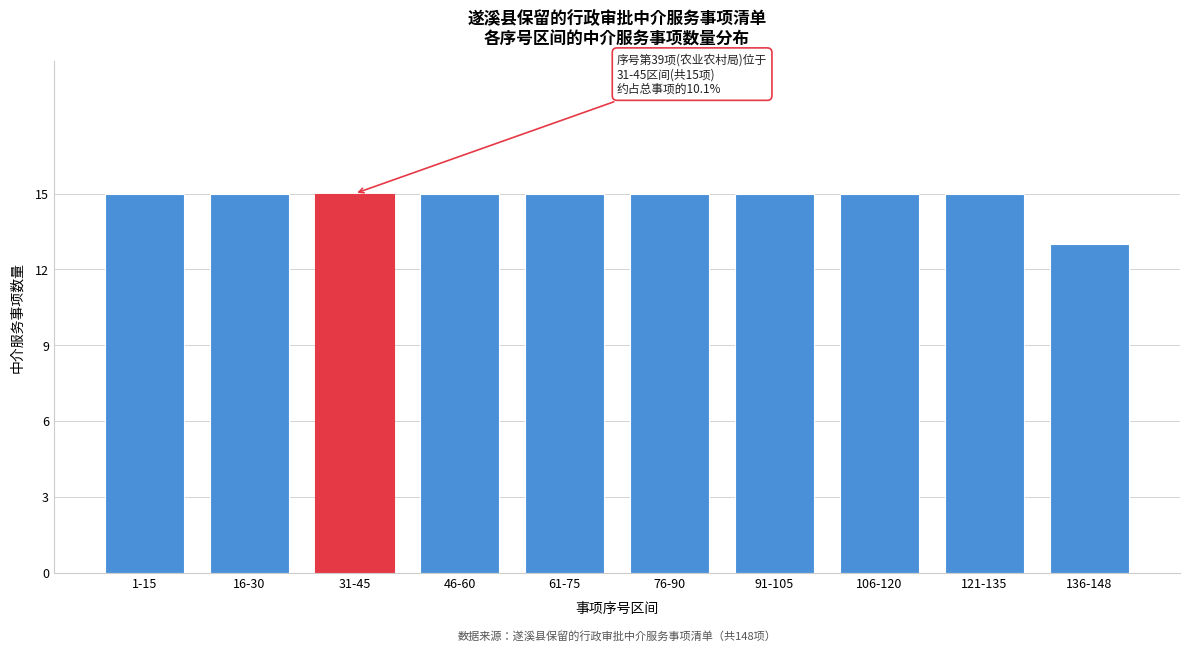

Reading left to right, what are all the values shown in this chart?

1-15=15	16-30=15	31-45=15	46-60=15	61-75=15	76-90=15	91-105=15	106-120=15	121-135=15	136-148=13